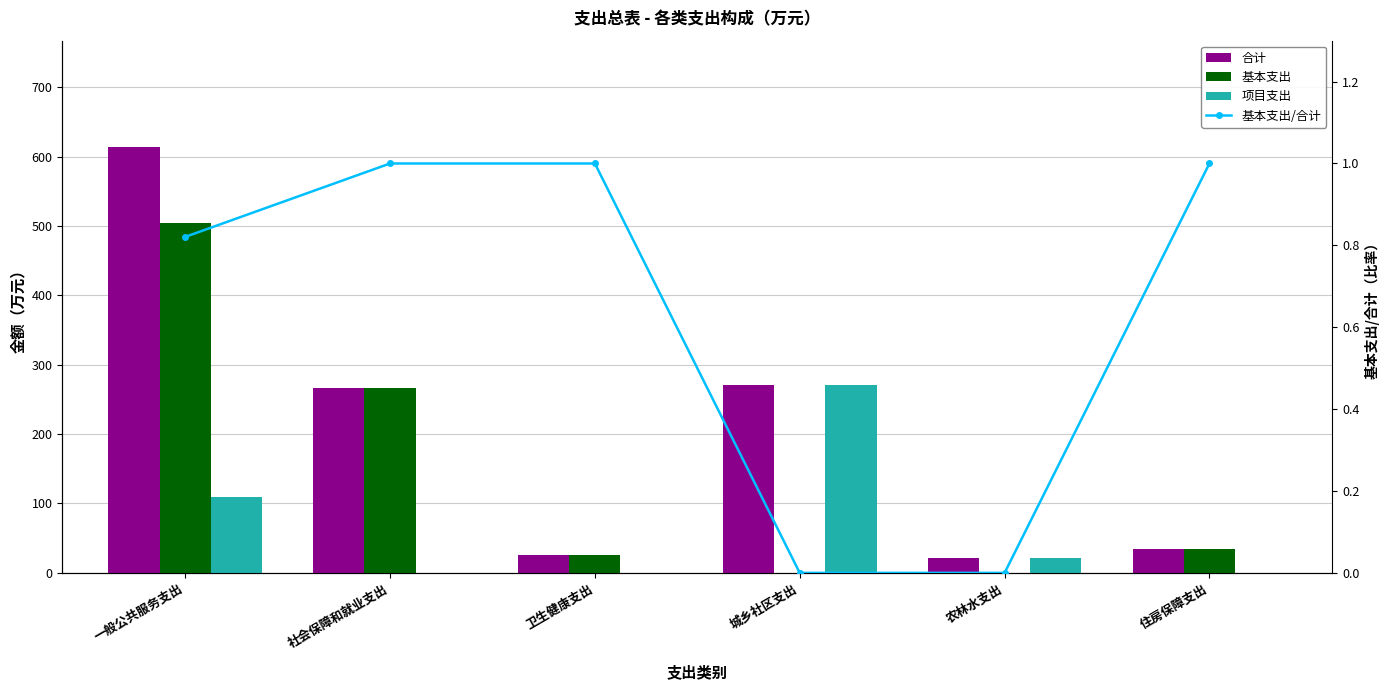

How many data points does each series have?

6